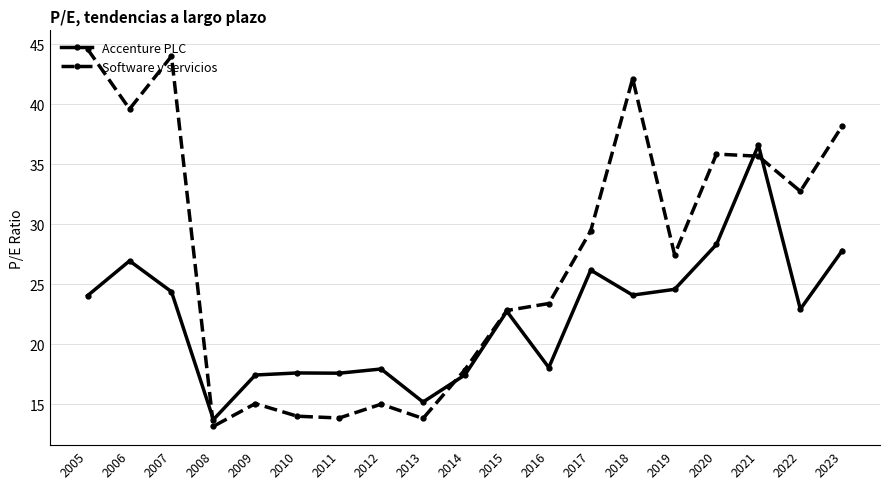

What is the maximum value for Accenture PLC?

36.6